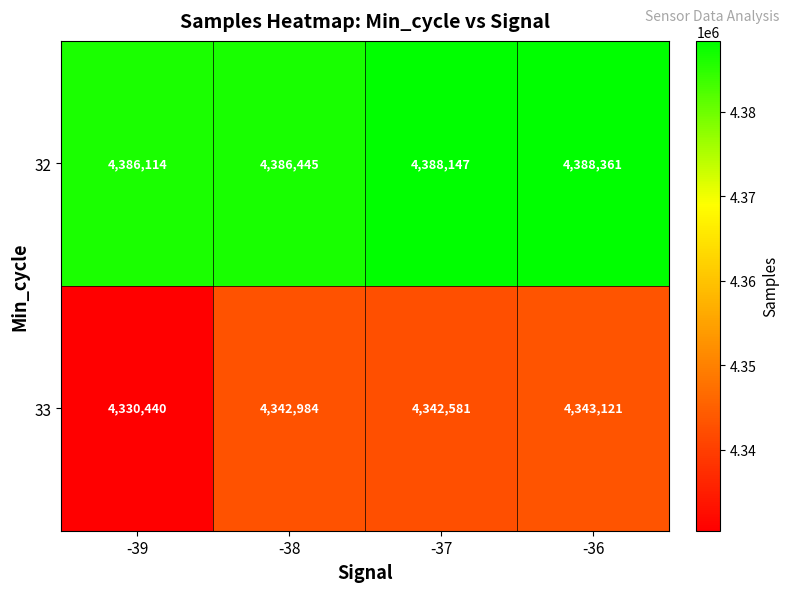

What is the difference between the second highest and second lowest values in the 32 series?

1702